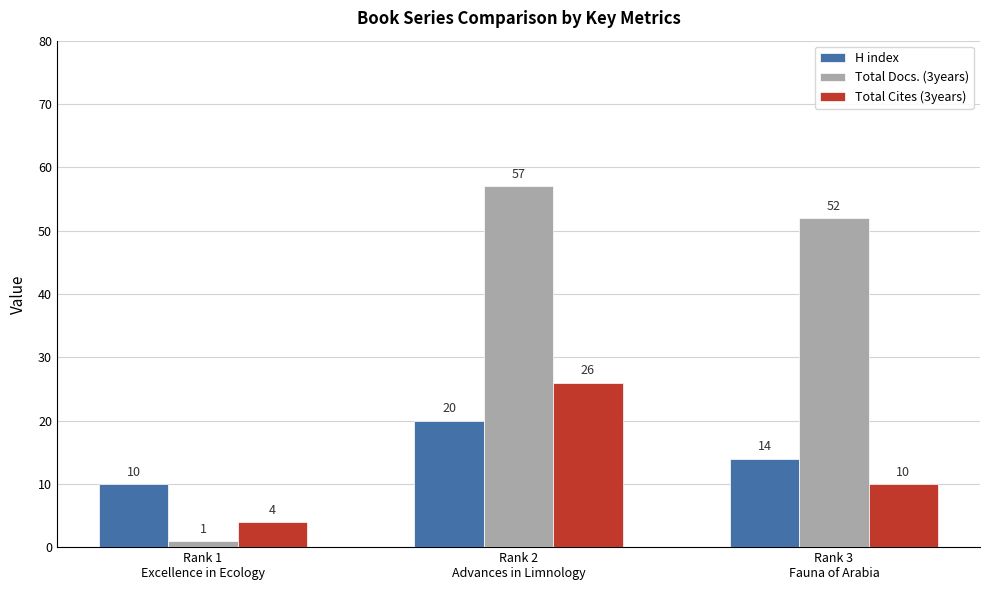

Rank the series by their maximum value, from lowest to highest.

H index, Total Cites (3years), Total Docs. (3years)